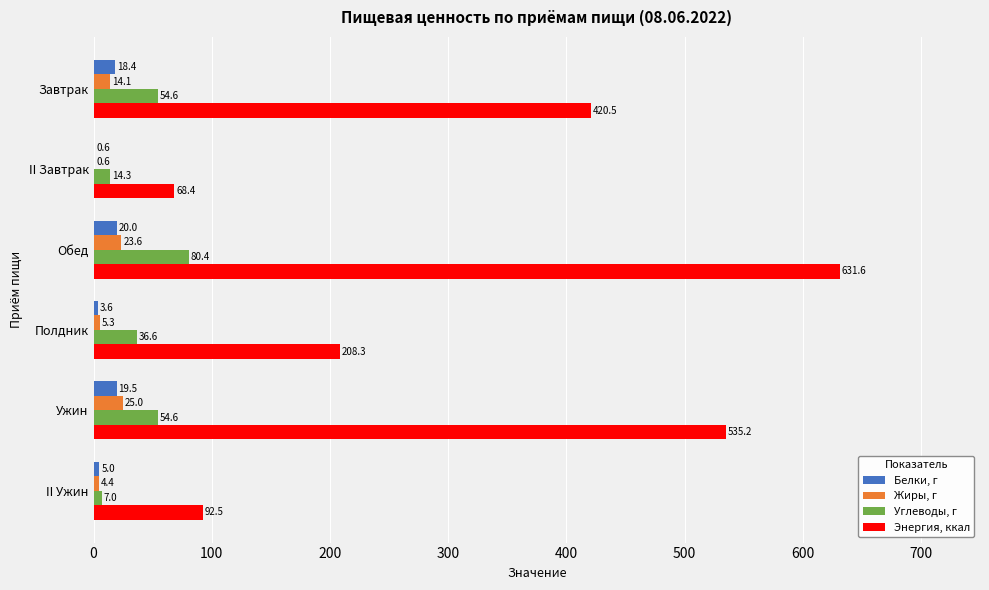

True or false: Энергия, ккал has a value of 987.6 at Обед.

False